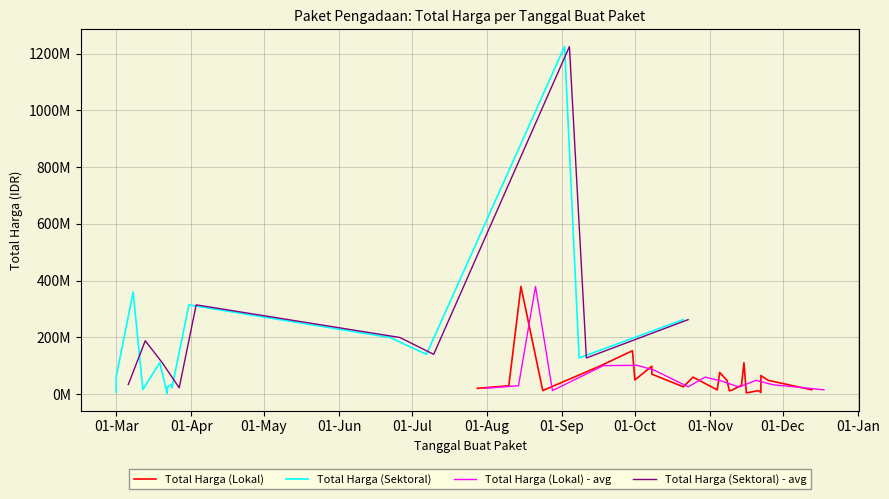

What is the total value across all series at 3?

151800000